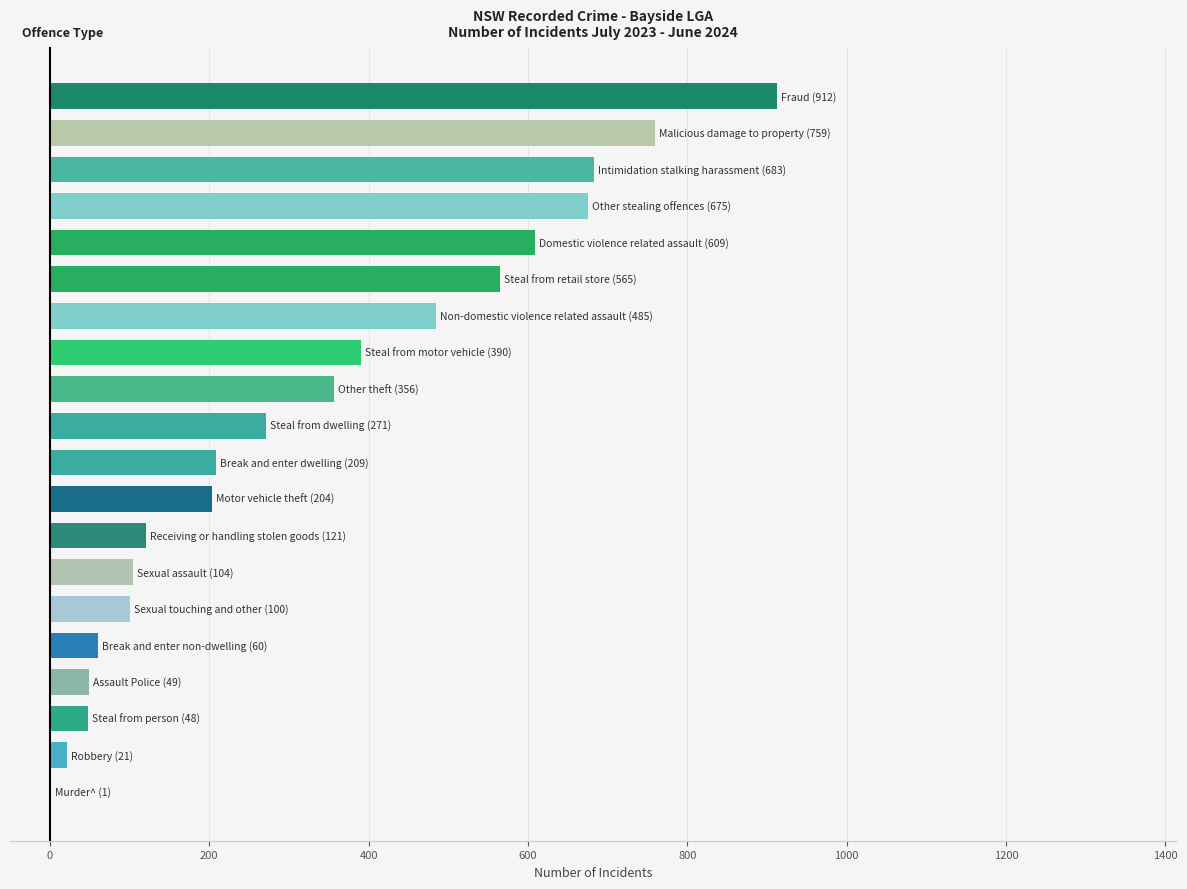

What is the greatest value displayed?

912